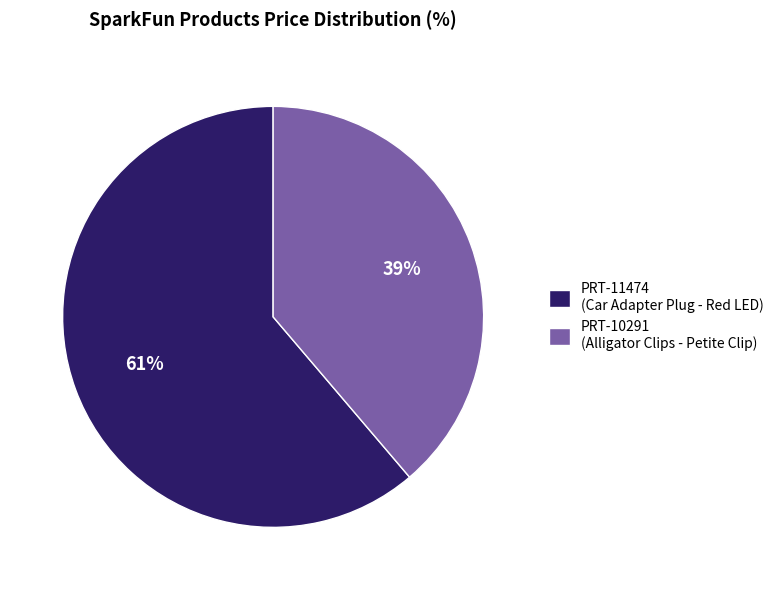

Rank the categories by value from lowest to highest.

PRT-10291, PRT-11474